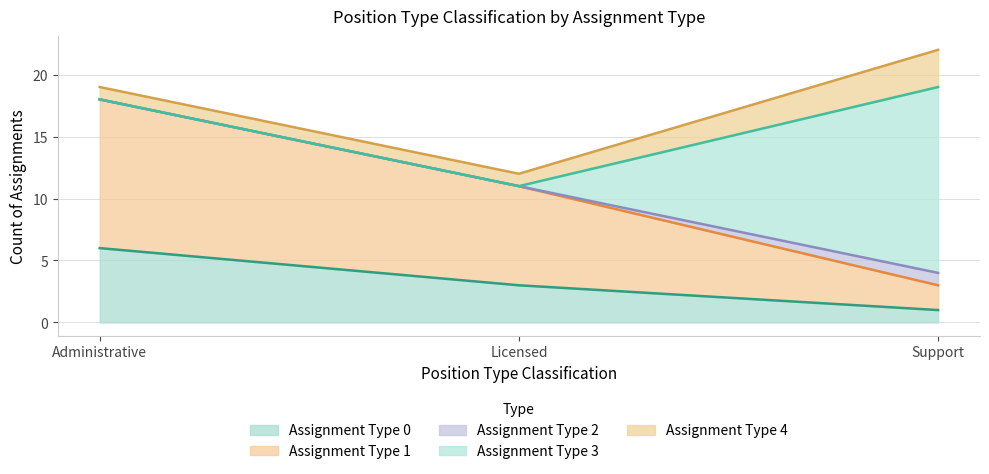

Rank the series by their average value, from highest to lowest.

Assignment Type 1, Assignment Type 3, Assignment Type 0, Assignment Type 4, Assignment Type 2